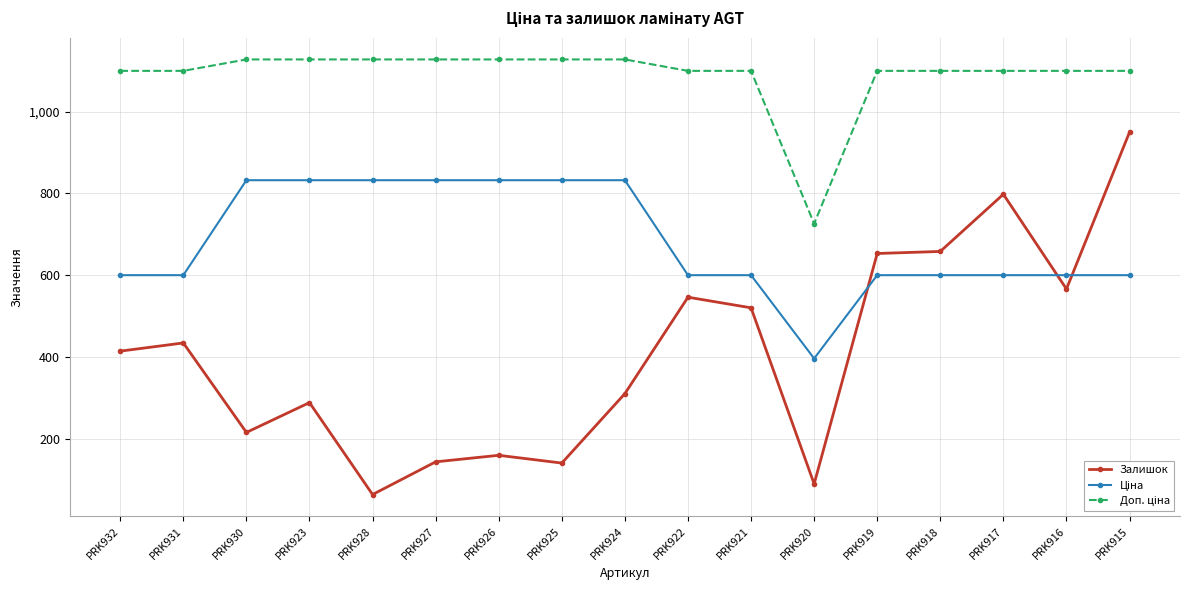

Count the number of categories in the chart.

17